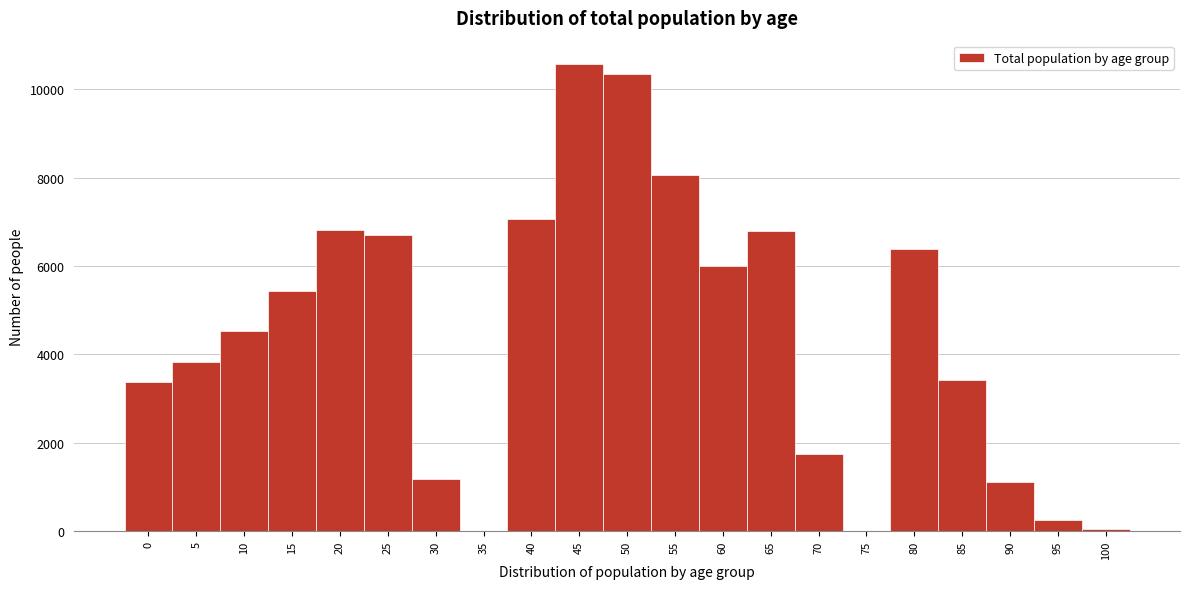

What is the change in value from 10 to 70?

-2791